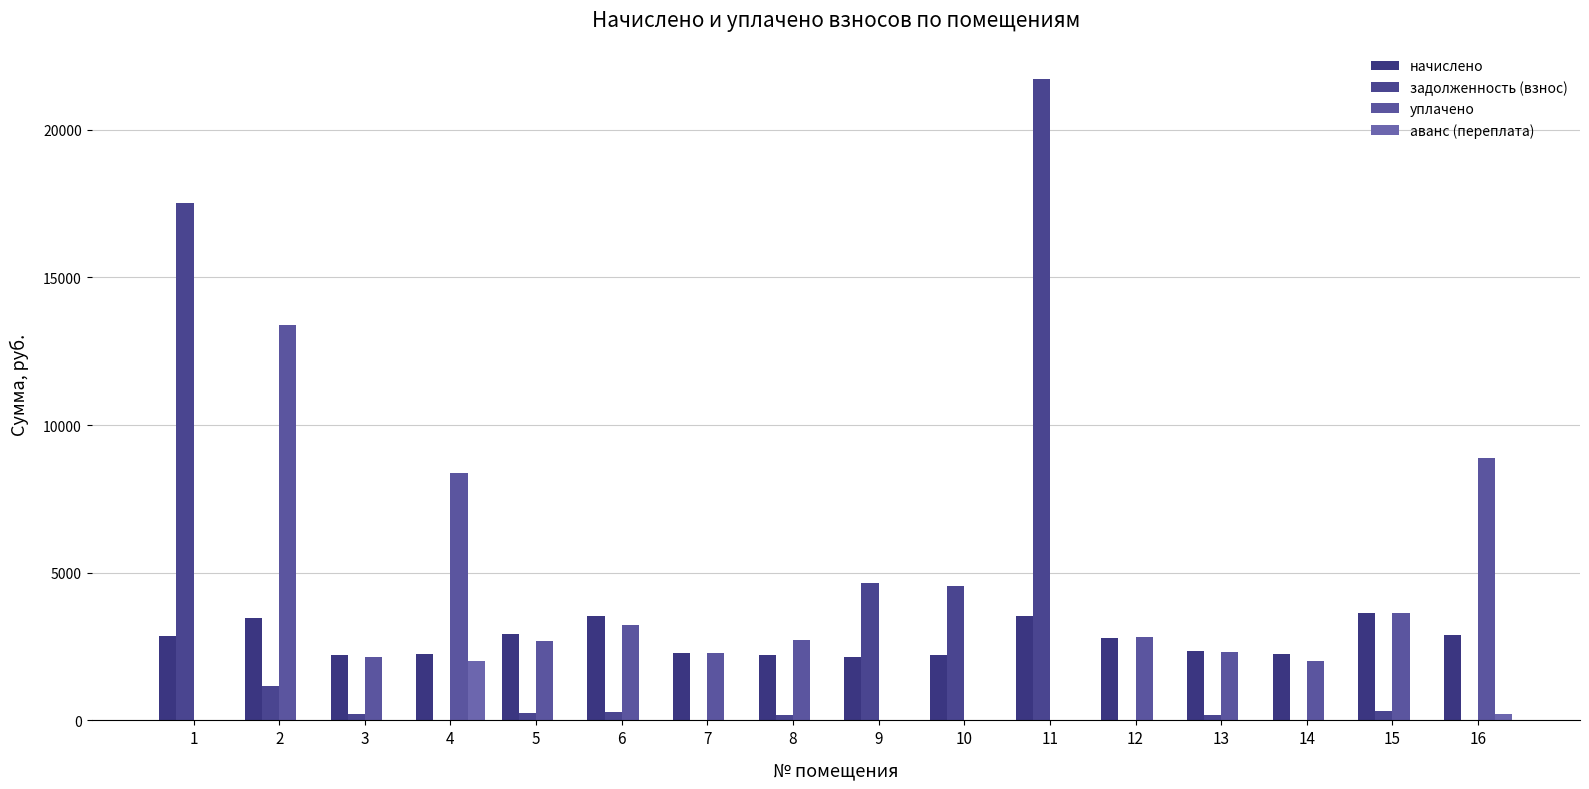

Rank the series by their maximum value, from lowest to highest.

аванс (переплата), начислено, уплачено, задолженность (взнос)